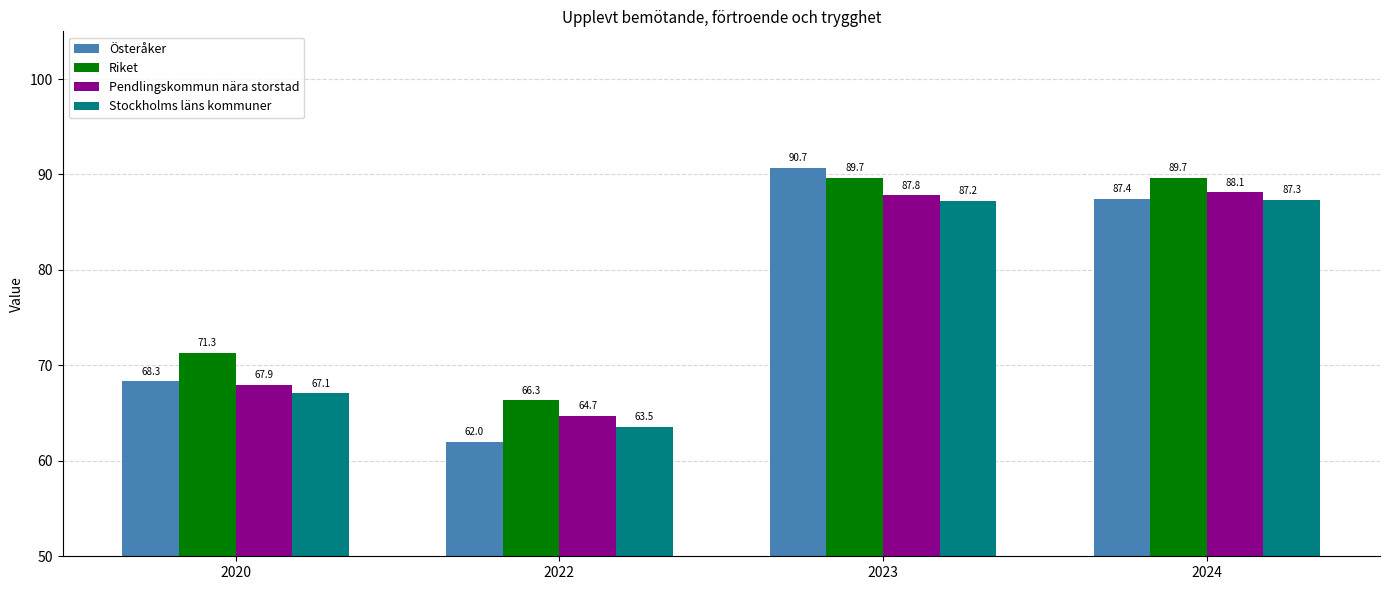

The Pendlingskommun nära storstad series shows 64.7 at 2022. True or false?

True